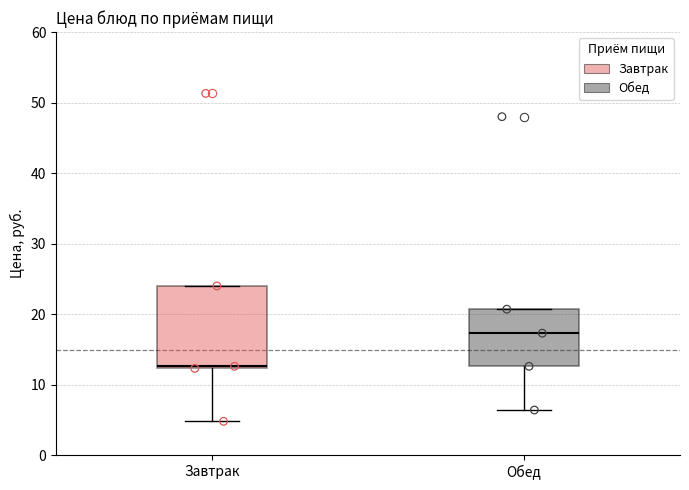

Where does the median line of the box for Обед sit on the y-axis? The values are not printed on the chart, so give them approximately, as read against the axis.

17